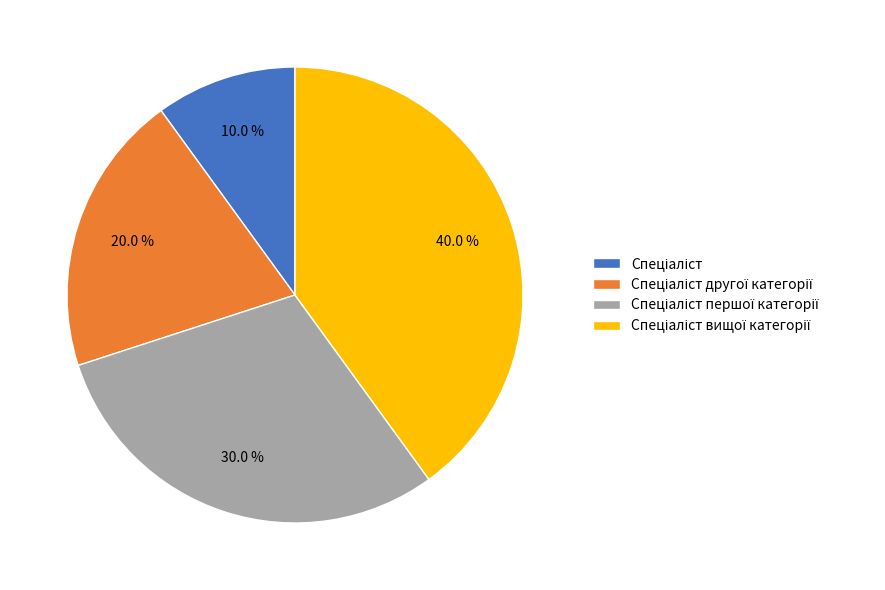

Is there any slice that represents more than half of the pie?

No